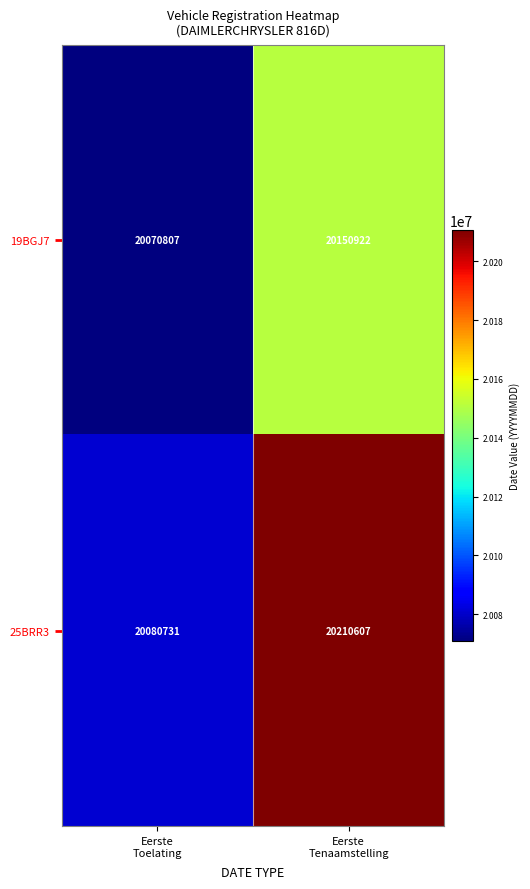

What is the maximum value shown in the chart?

20210607